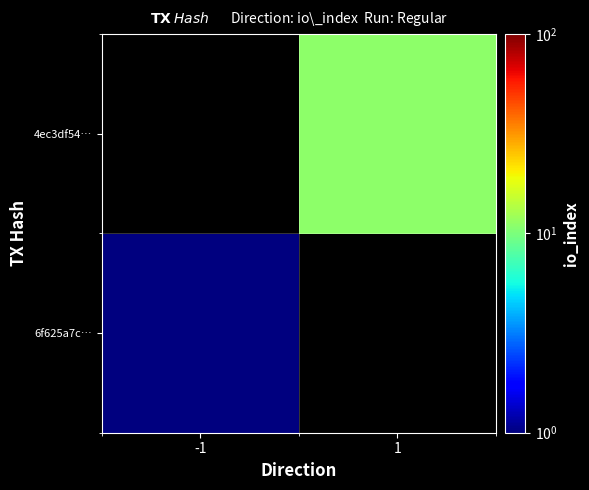

Rank the categories by 4ec3df54… value from highest to lowest.

-1, 1